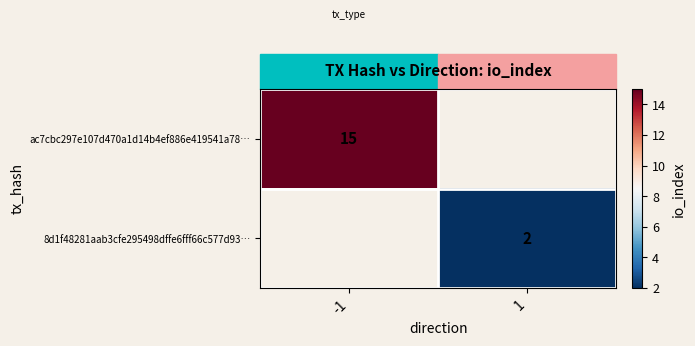

True or false: ac7cbc297e107d470a1d14b4ef886e419541a78… has a value of 15 at -1.

True